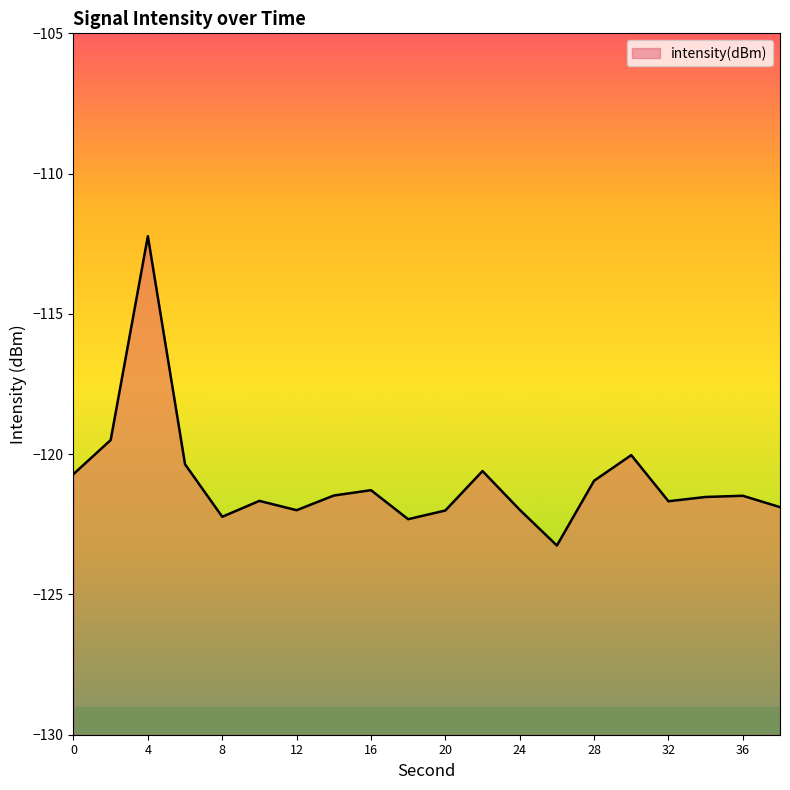

Count the number of data series in this chart.

1